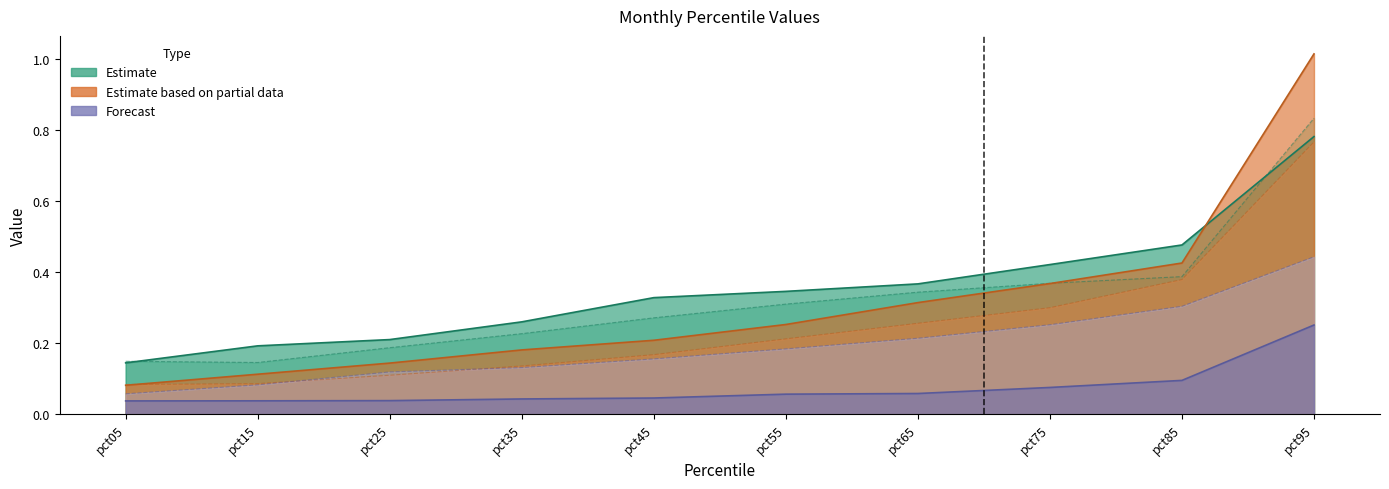

The value of Jan at pct15 is 0.3. True or false?

False